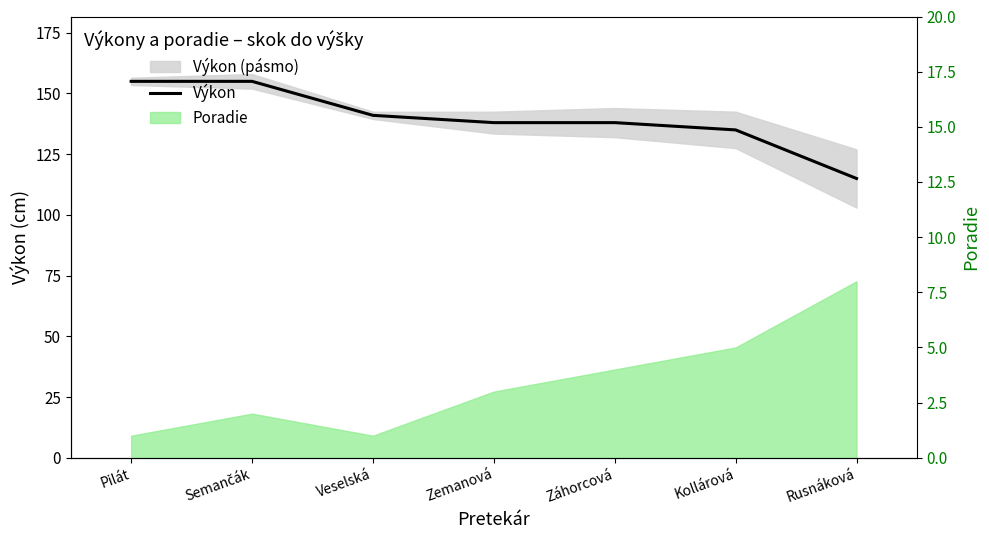

How many data points are less than 138?

2